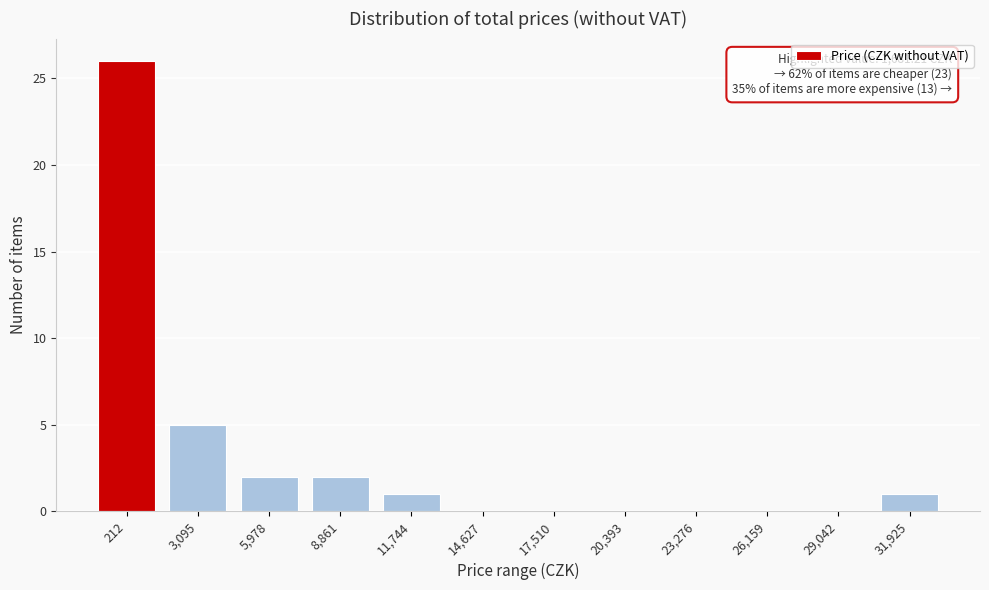

Reading right to left, list all the values displayed in this chart.

31,925=1	29,042=0	26,159=0	23,276=0	20,393=0	17,510=0	14,627=0	11,744=1	8,861=2	5,978=2	3,095=5	212=26